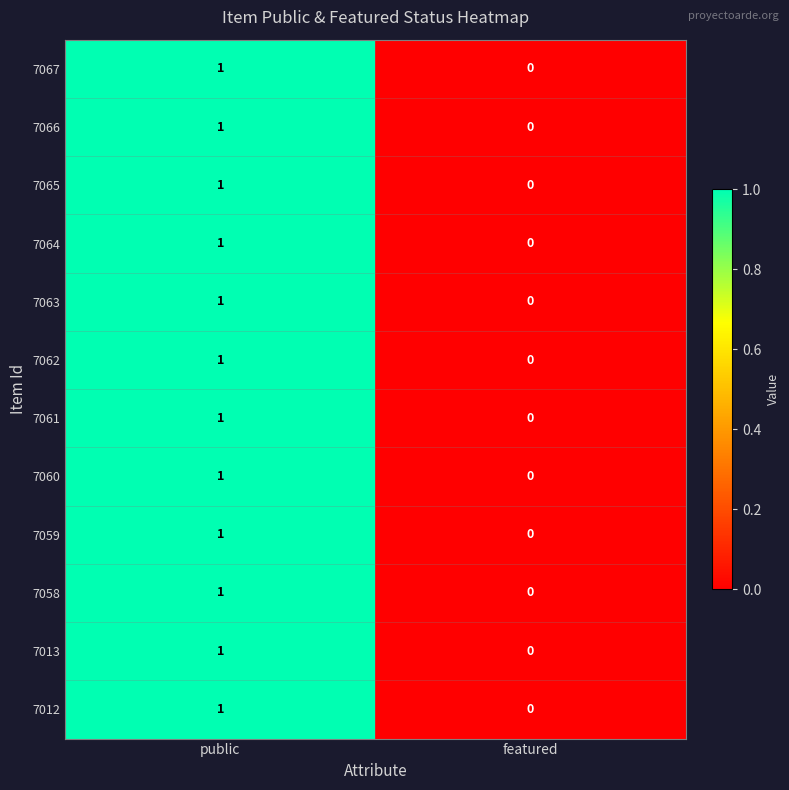

At which category is the sum across all series the highest?

public